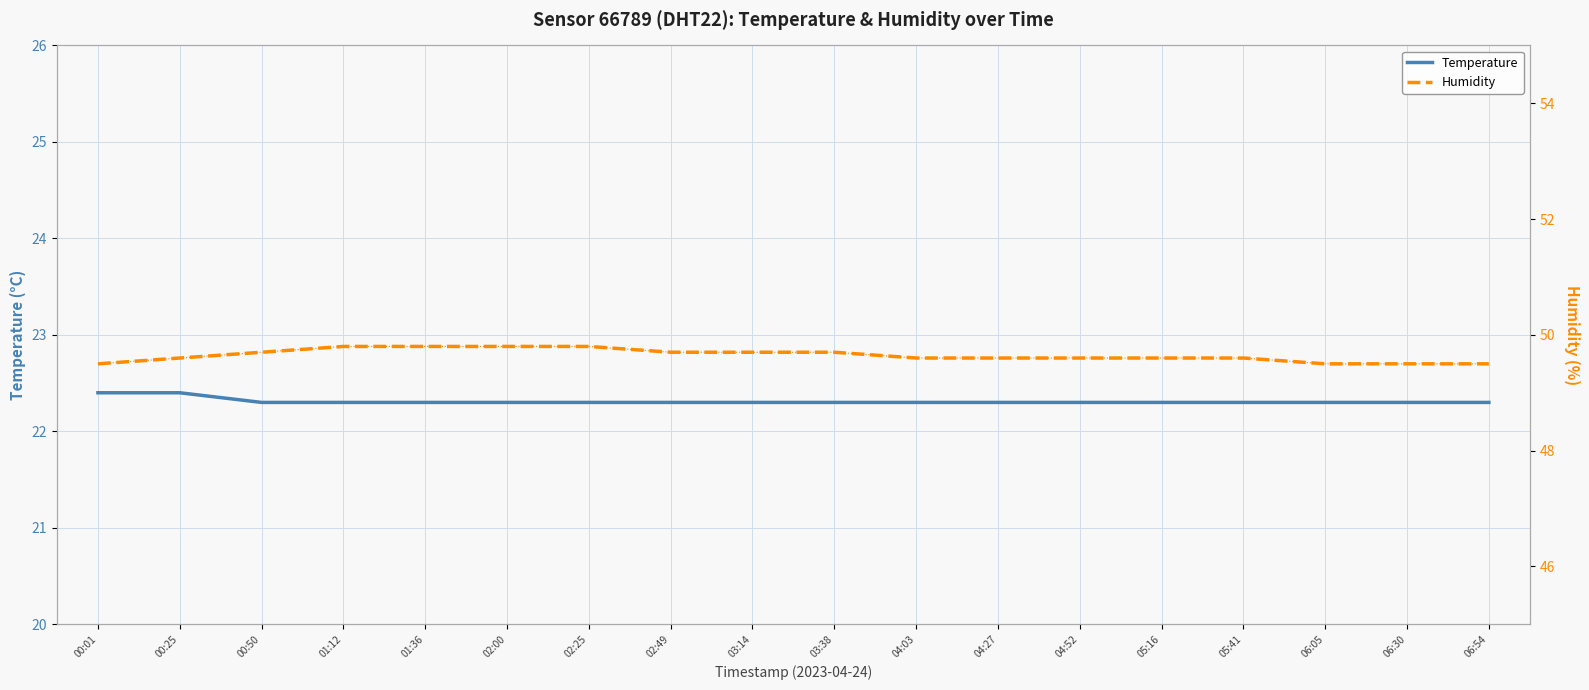

Reading right to left, what are all the values shown in this chart?

temperature: 22.3	22.3	22.3	22.3	22.3	22.3	22.3	22.3	22.3	22.3	22.3	22.3	22.3	22.3	22.3	22.3	22.4	22.4
humidity: 49.5	49.5	49.5	49.6	49.6	49.6	49.6	49.6	49.7	49.7	49.7	49.8	49.8	49.8	49.8	49.7	49.6	49.5